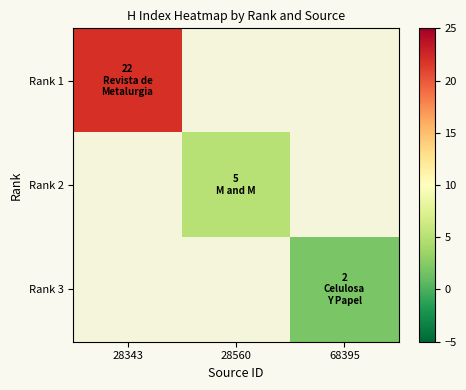

What is the smallest value displayed?

2.0